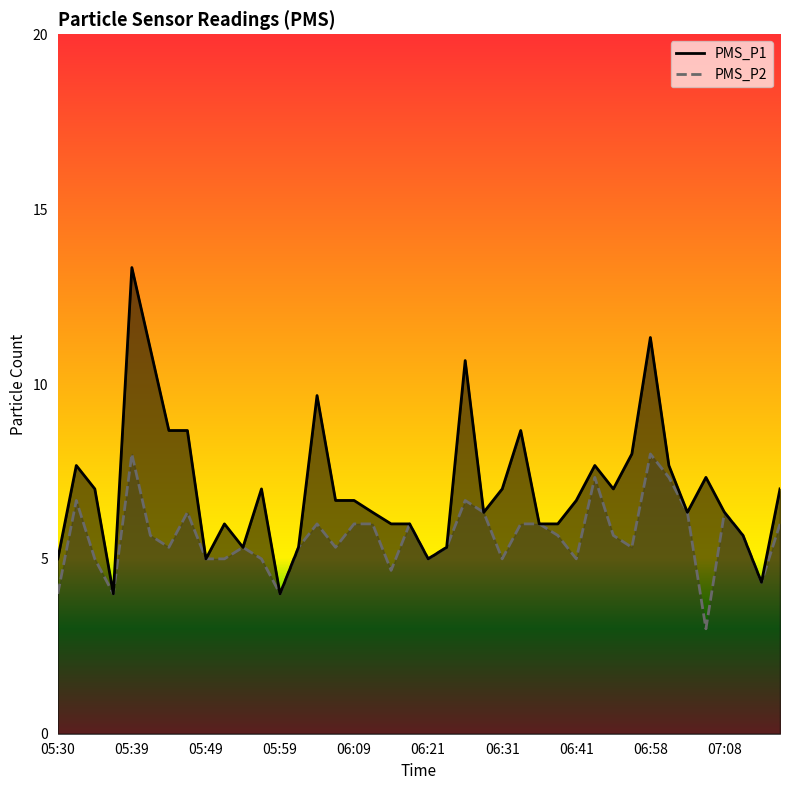

How many data points in PMS_P2 are above 5?

27